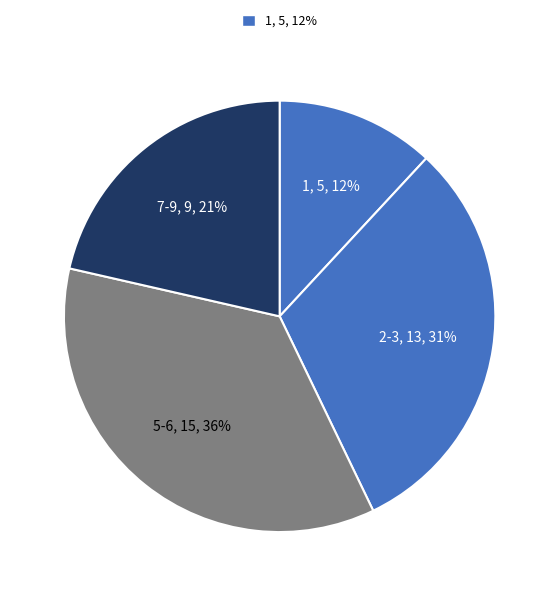

Between 1 and 2-3, which is larger?

2-3